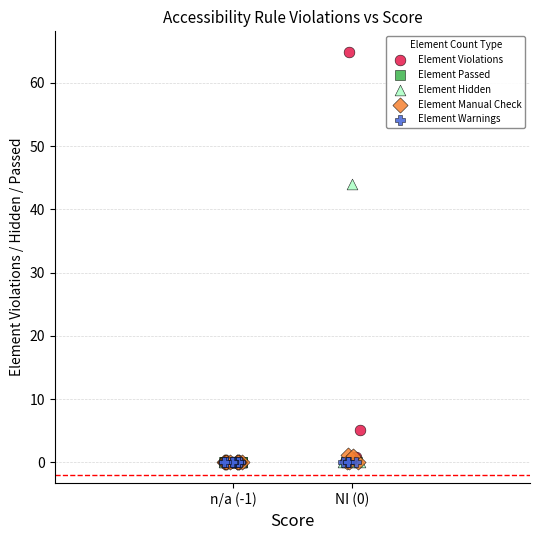

Which series reaches the maximum Y coordinate?

Element Violations